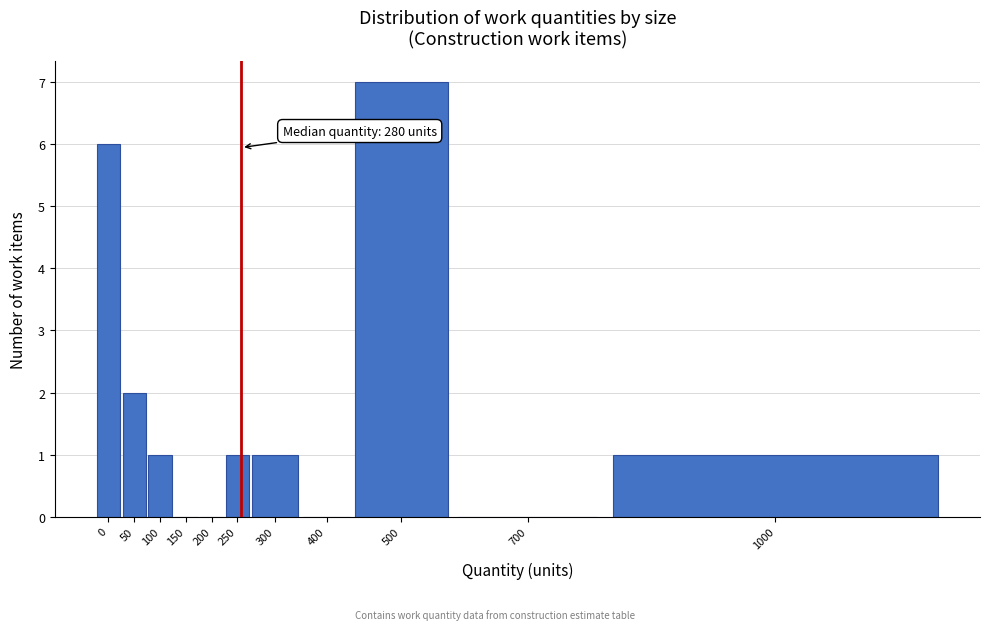

Reading left to right, extract all data points from this chart.

0=6	50=2	100=1	150=0	200=0	250=1	300=1	400=0	500=7	700=0	1000=1